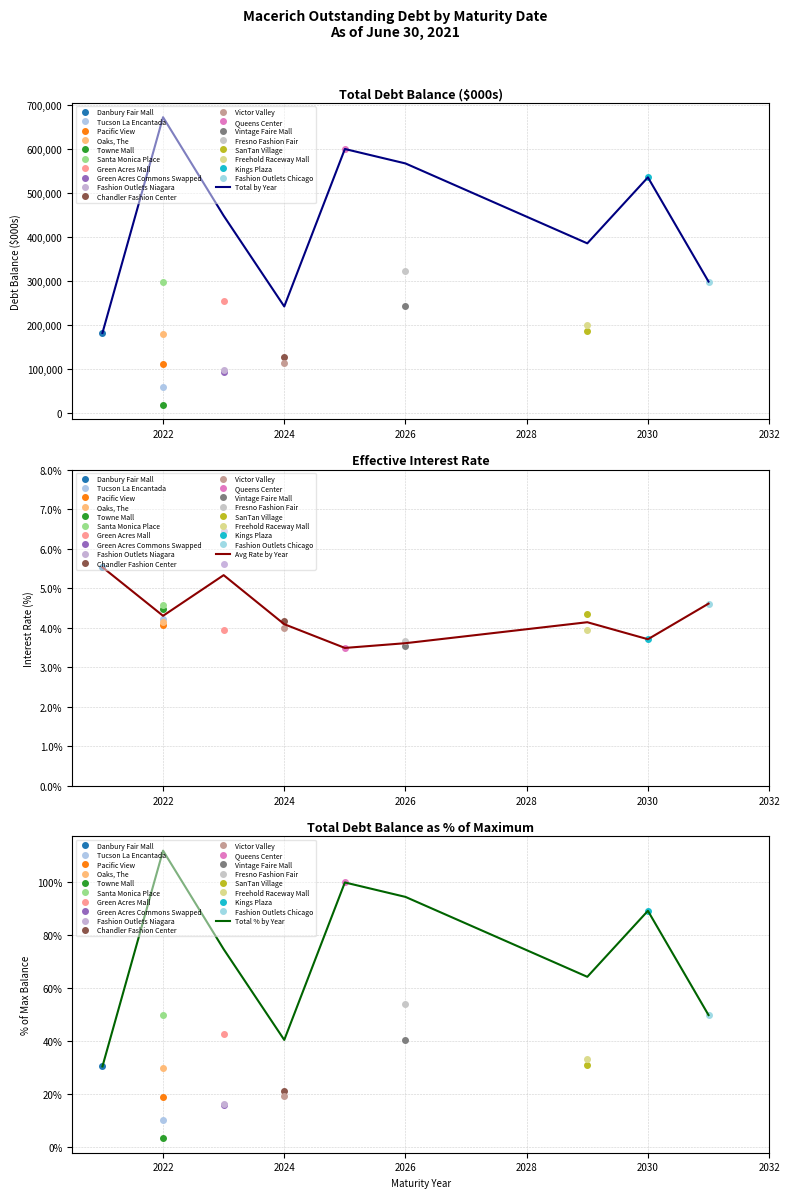

Reading right to left, extract all data points from this chart.

Total by Year: 299233.0	535670.0	385967.0	567226.0	600000.0	242802.0	448665.0	672155.0	182693.0
Avg Rate by Year: 4.6	3.7	4.1	3.6	3.5	4.1	5.3	4.3	5.5
Total % by Year: 49.9	89.3	64.3	94.5	100.0	40.5	74.8	112.0	30.4